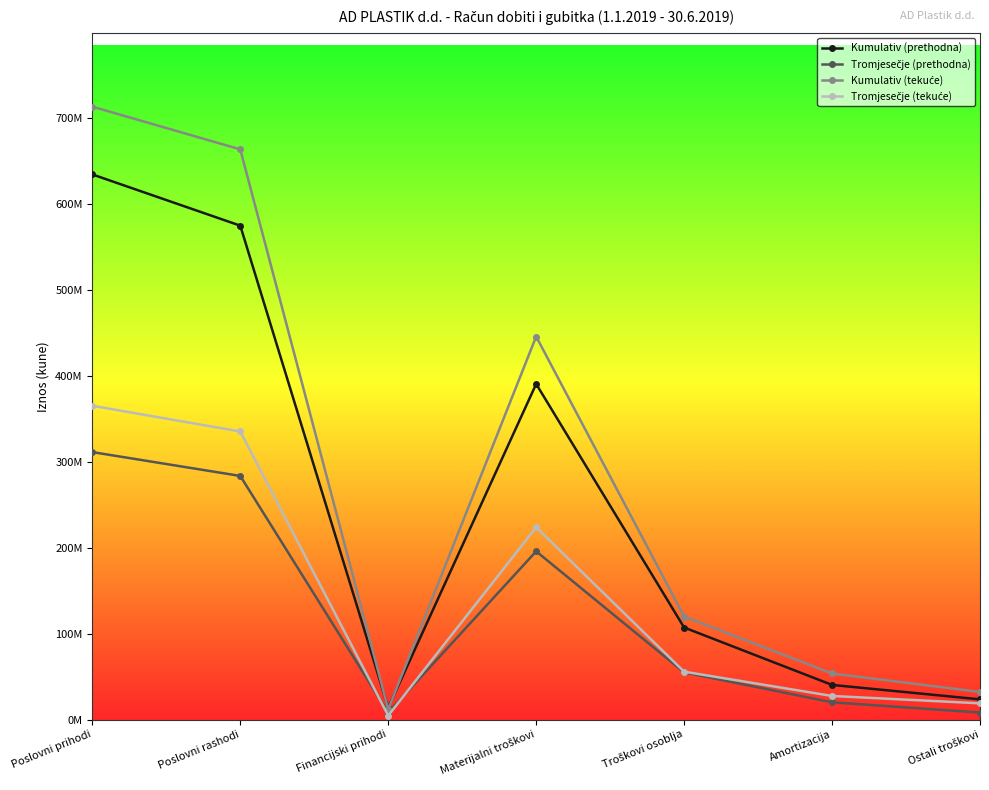

Reading right to left, what are all the values shown in this chart?

Kumulativ (prethodna): Ostali troškovi=23457901	Amortizacija=40267557	Troškovi osoblja=107136060	Materijalni troškovi=390741934	Financijski prihodi=13711820	Poslovni rashodi=575076805	Poslovni prihodi=634728965
Tromjesečje (prethodna): Ostali troškovi=8096862	Amortizacija=20001138	Troškovi osoblja=54825437	Materijalni troškovi=195846292	Financijski prihodi=7918030	Poslovni rashodi=283639326	Poslovni prihodi=311394557
Kumulativ (tekuće): Ostali troškovi=32071464	Amortizacija=53612339	Troškovi osoblja=119928526	Materijalni troškovi=445976501	Financijski prihodi=11835256	Poslovni rashodi=663916916	Poslovni prihodi=713654337
Tromjesečje (tekuće): Ostali troškovi=18838702	Amortizacija=27415824	Troškovi osoblja=55688738	Materijalni troškovi=223899084	Financijski prihodi=4538110	Poslovni rashodi=335395422	Poslovni prihodi=365330457